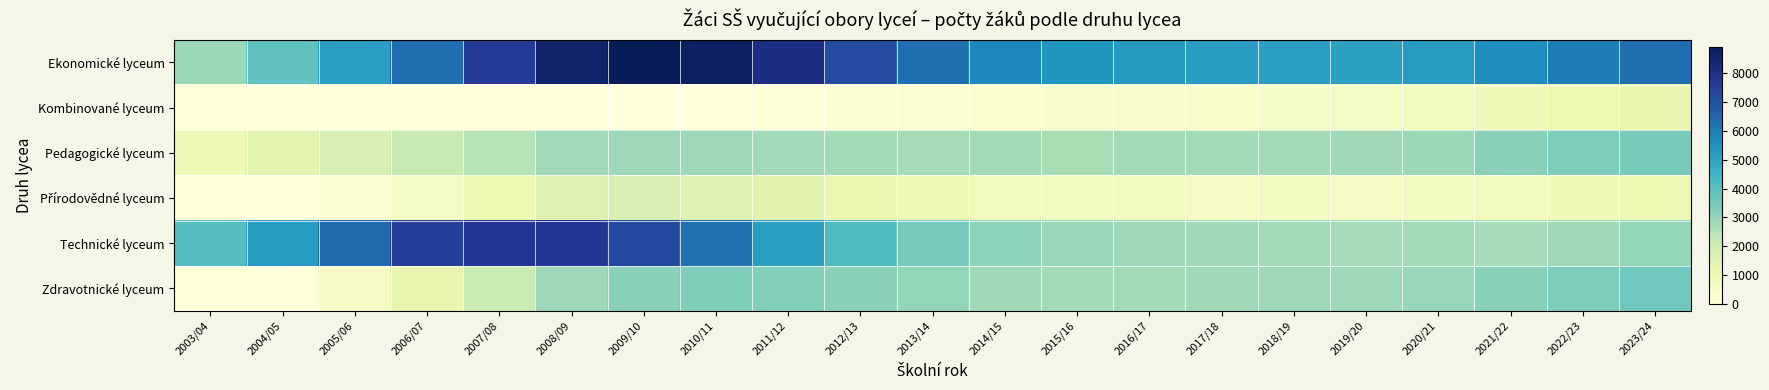

List the series in order of their peak value, highest first.

Ekonomické lyceum, Technické lyceum, Zdravotnické lyceum, Pedagogické lyceum, Přírodovědné lyceum, Kombinované lyceum